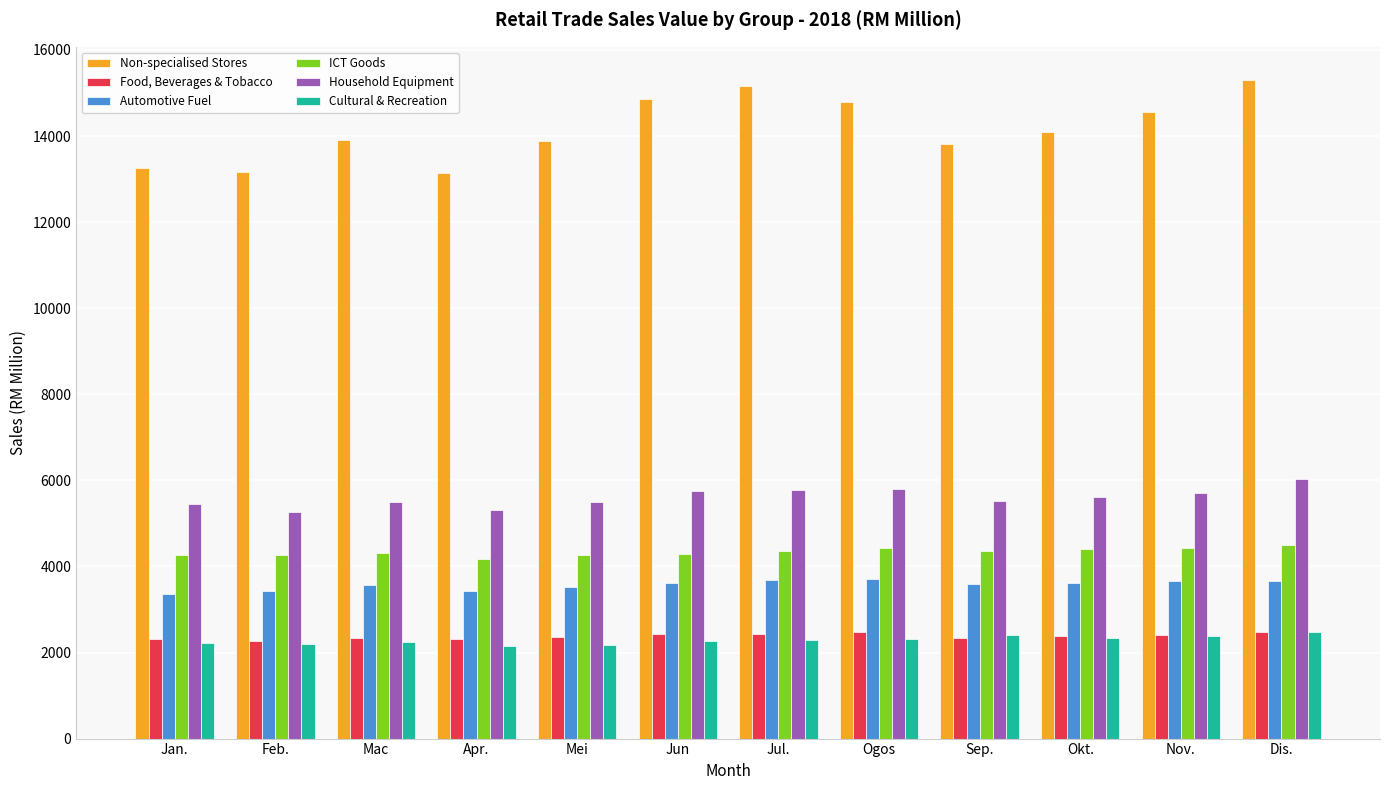

At how many categories does at least one series exceed 3188?

12